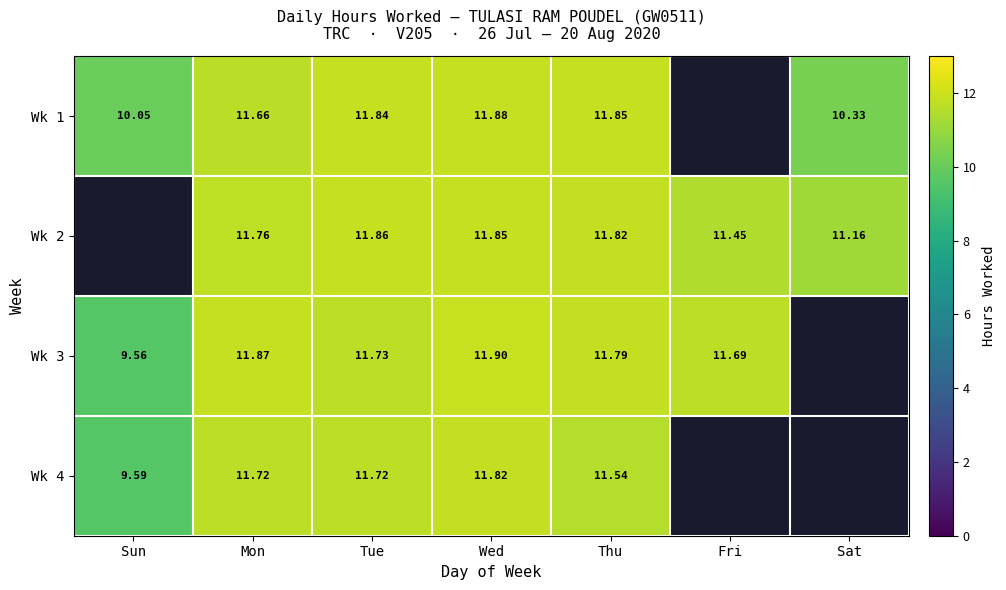

Which series has the largest range (max minus min)?

Wk 3